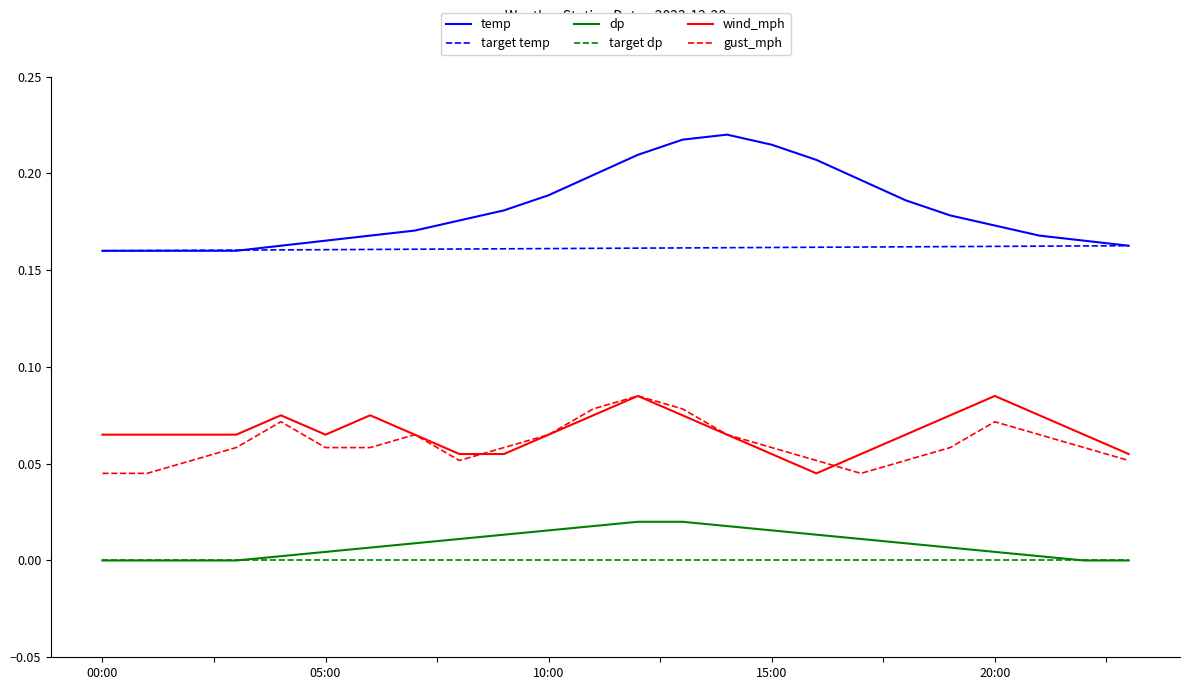

At how many categories does at least one series exceed 0?

24